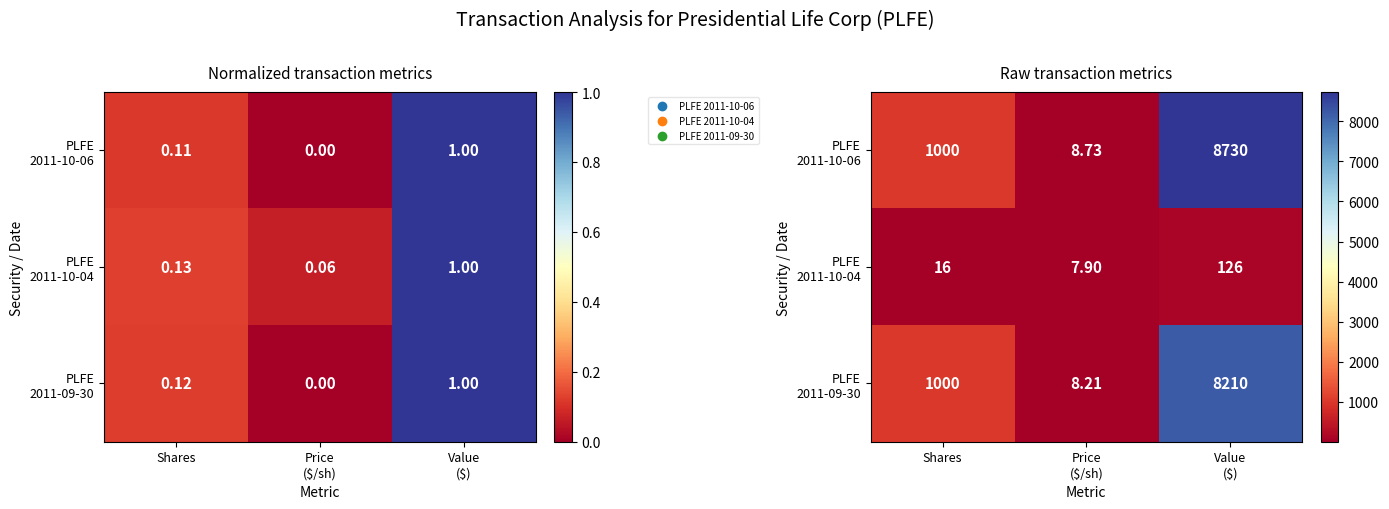

At which label does PLFE 2011-10-06 reach its peak?

Value ($)